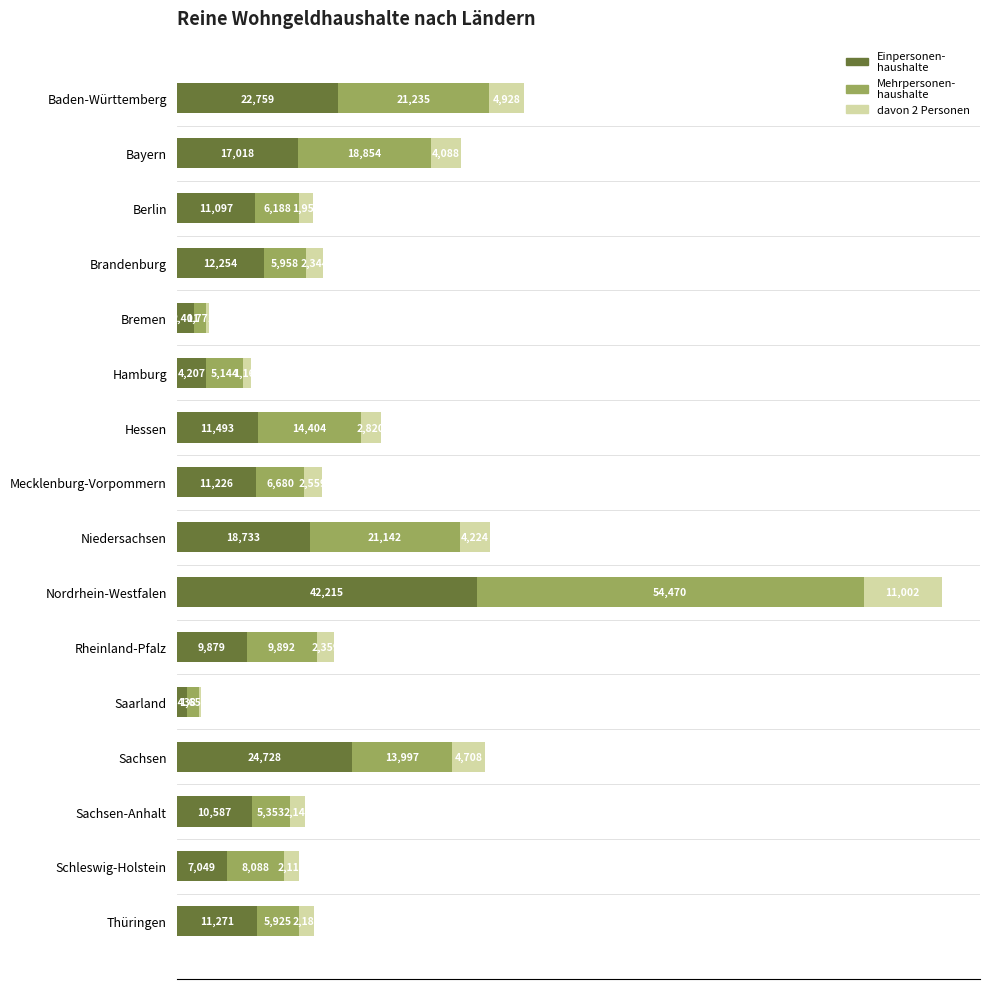

At which category is the sum across all series the highest?

Nordrhein-Westfalen